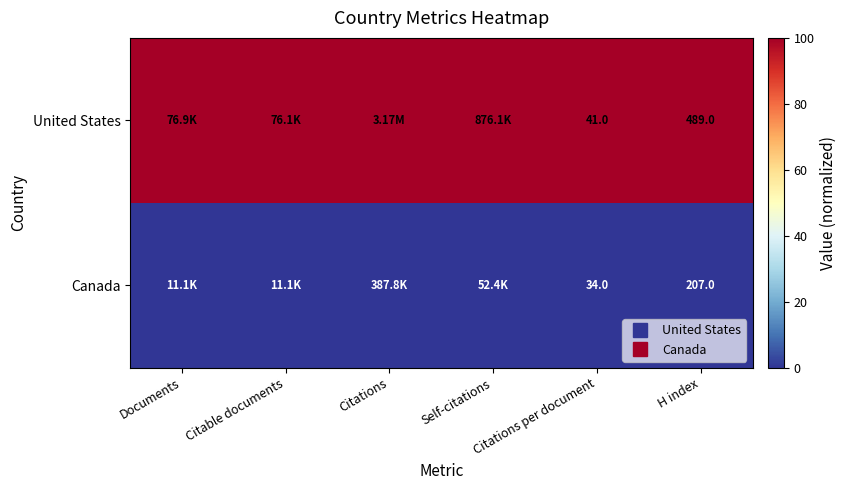

What is the total value across all series at Citations per document?

100